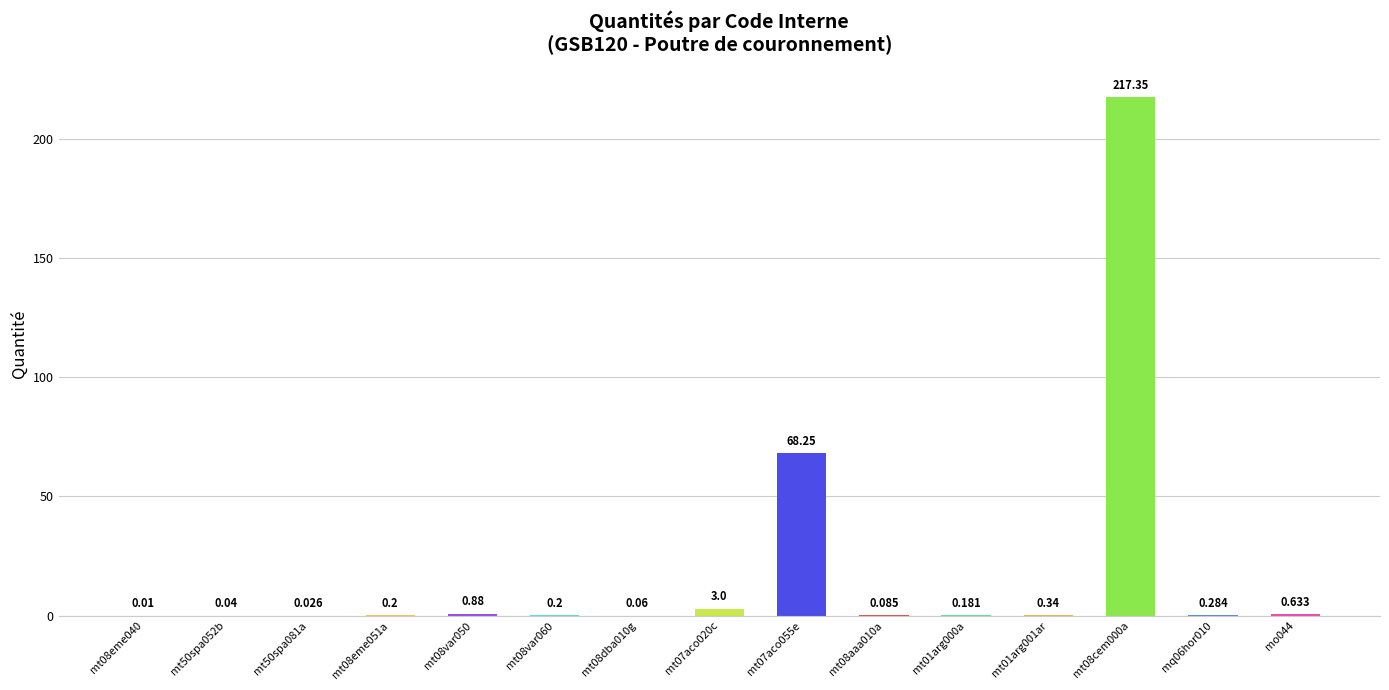

What is the difference between the maximum and minimum values?

217.3